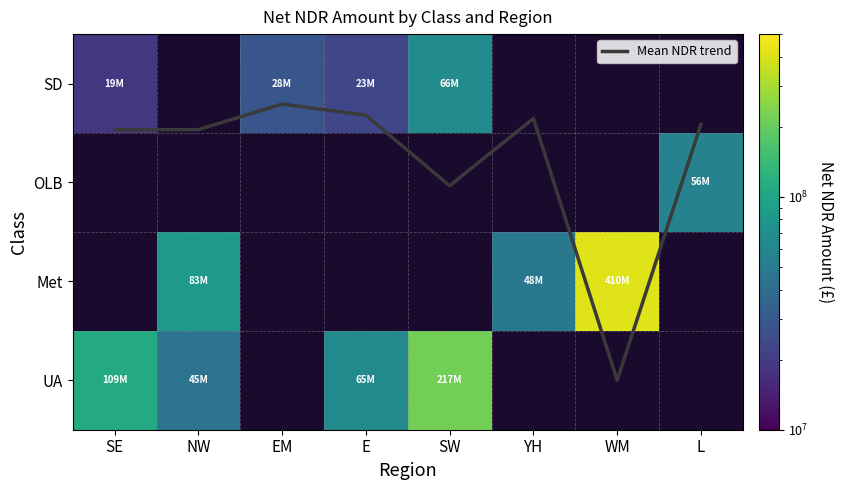

Is it true that SD equals 18916760.0 at SE?

True